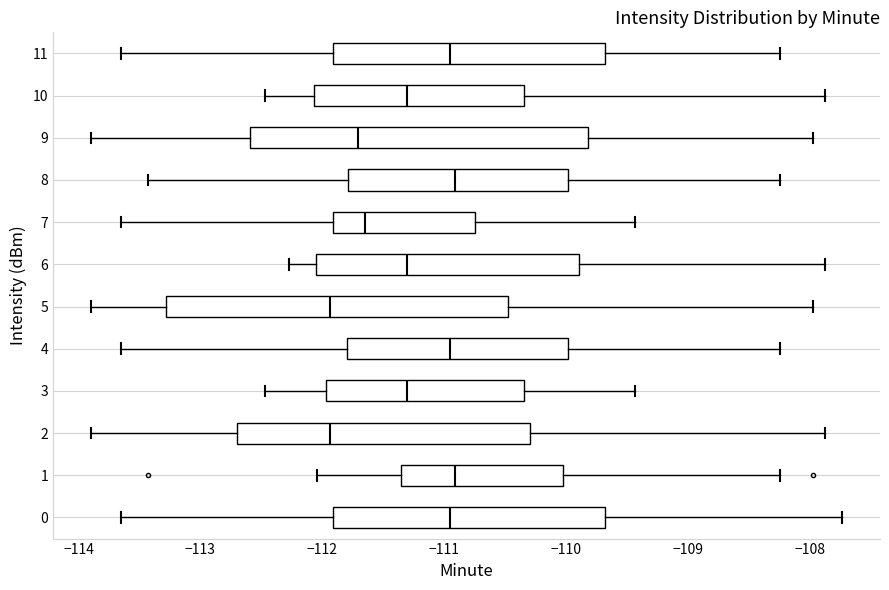

Where does the right whisker of the box at y = 5 end on the x-axis? The values are not printed on the chart, so give them approximately, as read against the axis.

-108.0